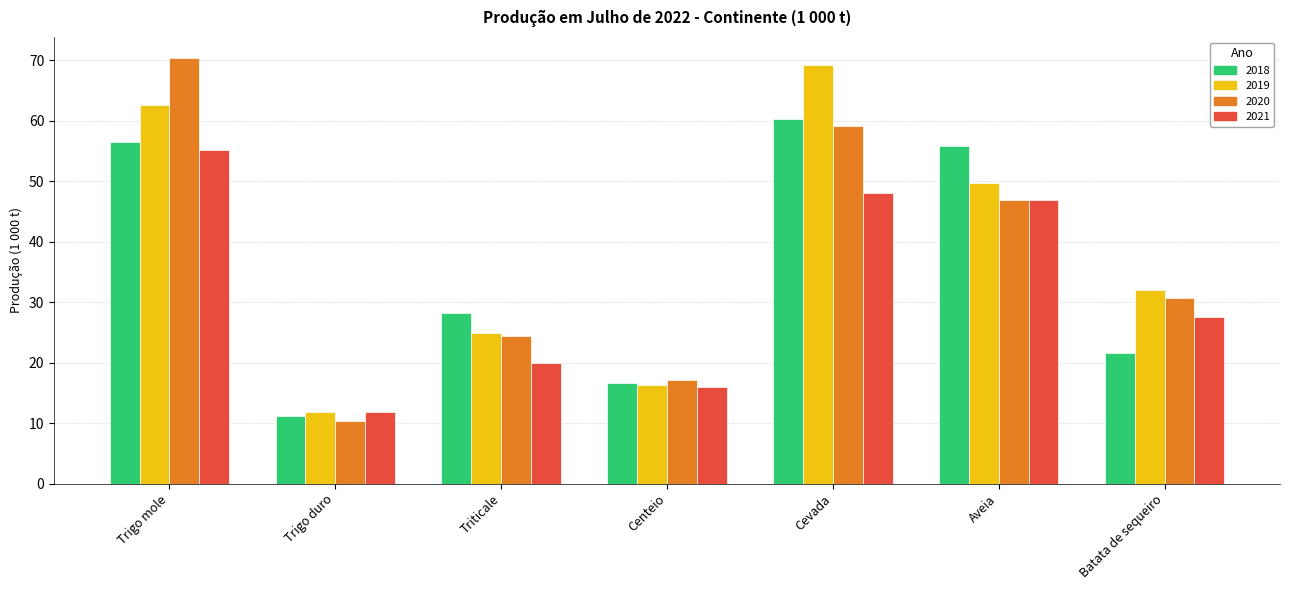

Count the number of data series in this chart.

4